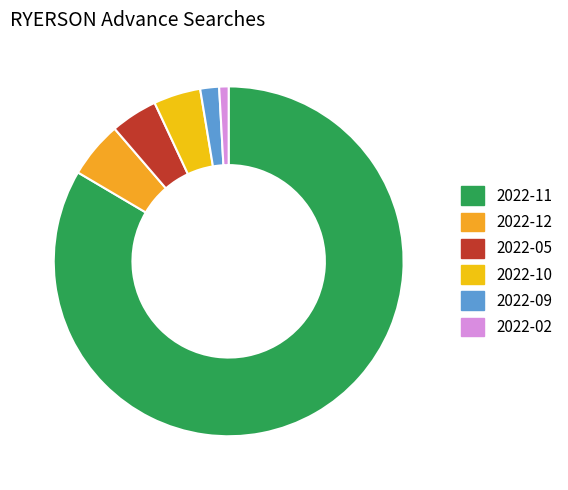

Count the number of slices in the pie.

6